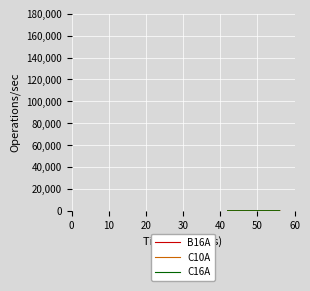

Which series has the largest range (max minus min)?

C16A